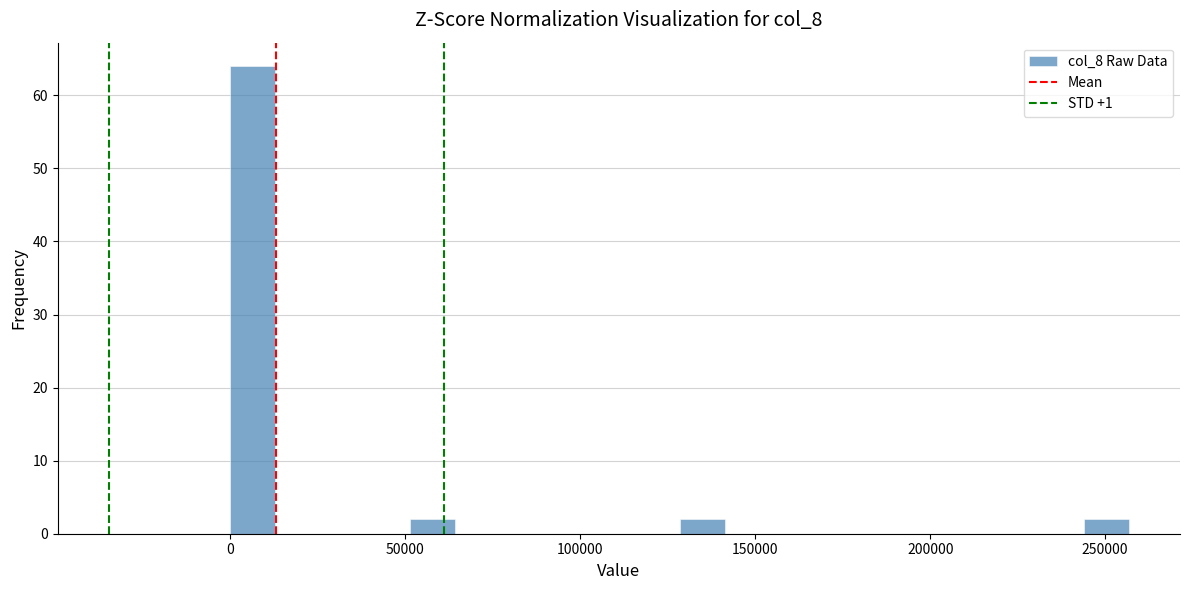

Around what value on the x-axis is the tallest bar? Give the approximate position of its centre, as read against the axis.

5000